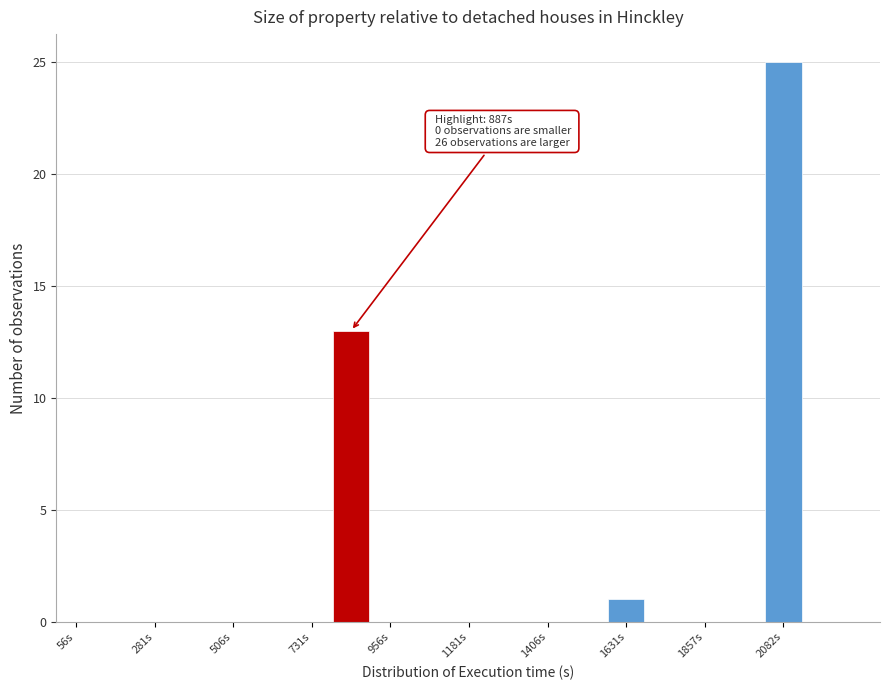

Around what value on the x-axis is the tallest bar? Give the approximate position of its centre, as read against the axis.

2100